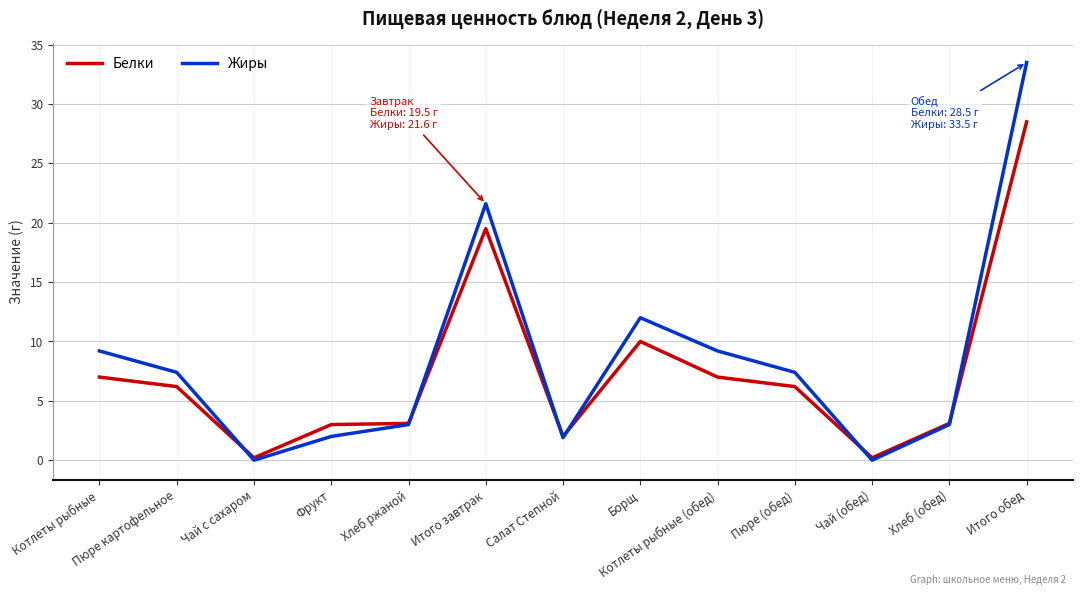

What is the sum of all Жиры values?

110.2